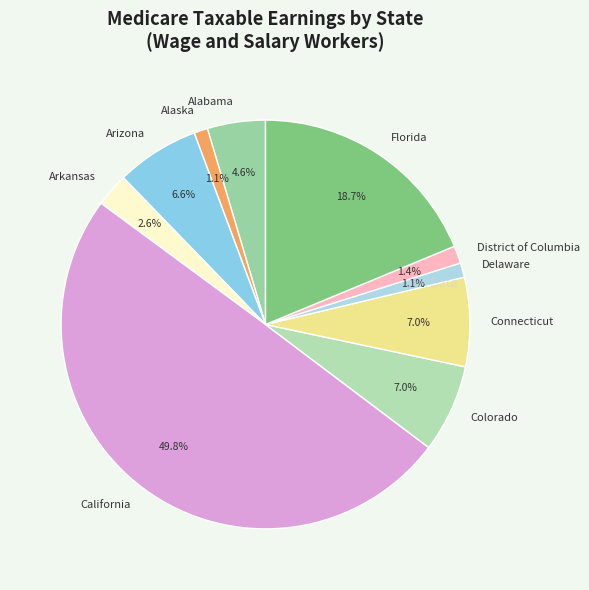

What portion of the pie excludes Connecticut?

93.0%